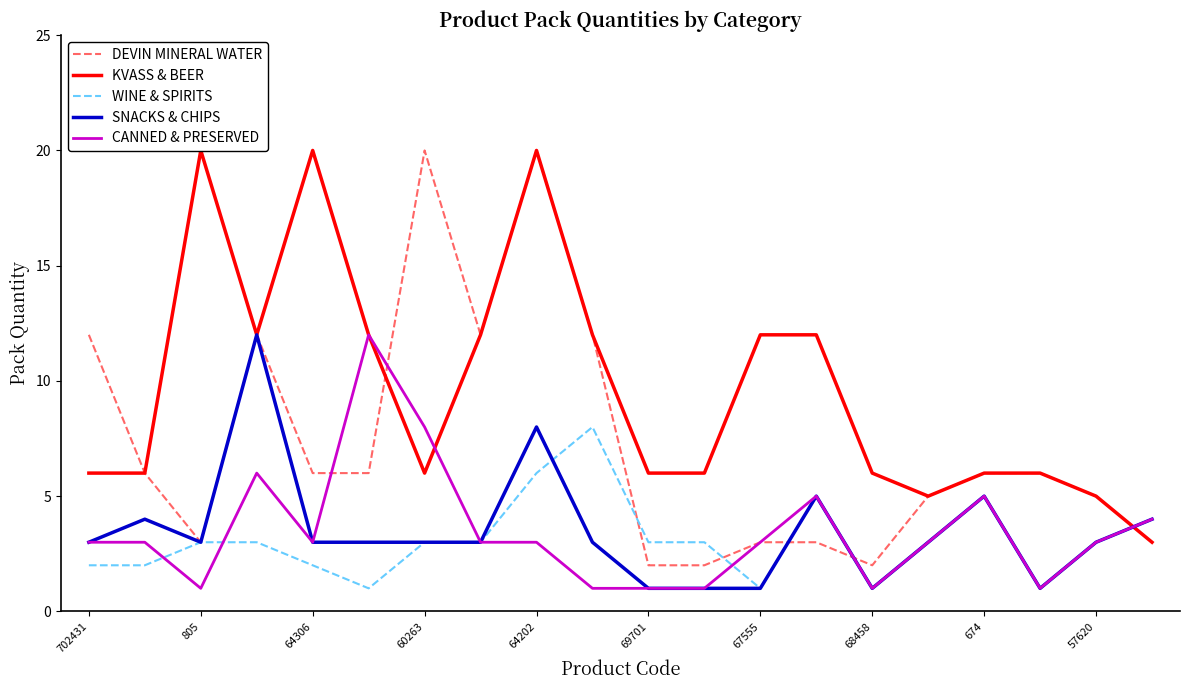

Reading left to right, transcribe all the data shown in this chart.

DEVIN MINERAL WATER: 12	6	3	12	6	6	20	12	20	12	2	2	3	3	2	5	6	6	5	3
KVASS & BEER: 6	6	20	12	20	12	6	12	20	12	6	6	12	12	6	5	6	6	5	3
WINE & SPIRITS: 2	2	3	3	2	1	3	3	6	8	3	3	1	5	1	3	5	1	3	4
SNACKS & CHIPS: 3	4	3	12	3	3	3	3	8	3	1	1	1	5	1	3	5	1	3	4
CANNED & PRESERVED: 3	3	1	6	3	12	8	3	3	1	1	1	3	5	1	3	5	1	3	4